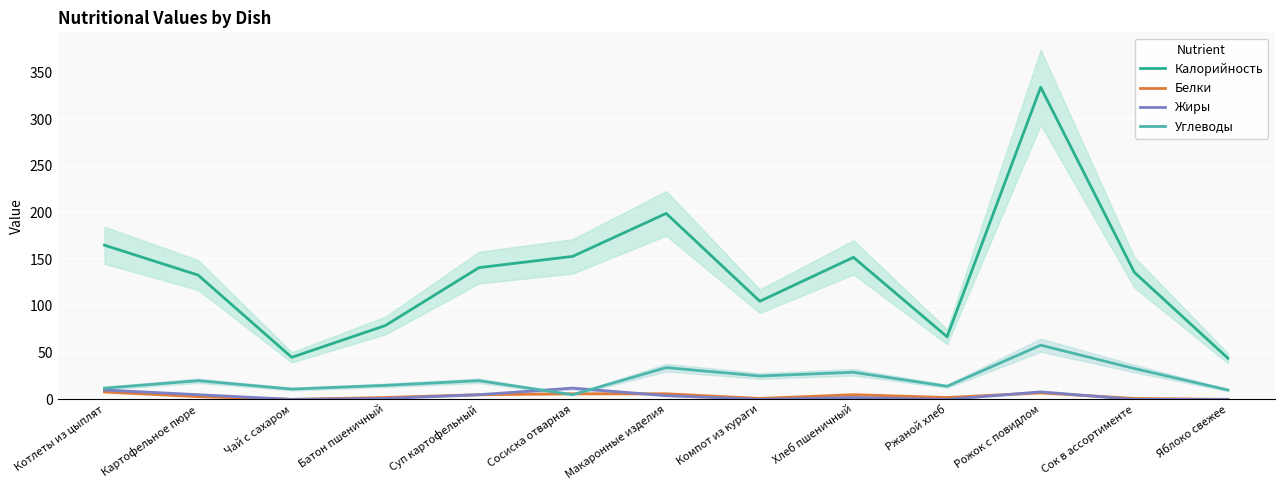

Reading left to right, what are all the values shown in this chart?

Калорийность: Котлеты из цыплят=165	Картофельное пюре=133	Чай с сахаром=45	Батон пшеничный=79	Суп картофельный=141	Сосиска отварная=153	Макаронные изделия=199	Компот из кураги=105	Хлеб пшеничный=152	Ржаной хлеб=67	Рожок с повидлом=334	Сок в ассортименте=136	Яблоко свежее=44
Белки: Котлеты из цыплят=8	Картофельное пюре=3	Чай с сахаром=0	Батон пшеничный=2	Суп картофельный=5	Сосиска отварная=6	Макаронные изделия=6	Компот из кураги=1	Хлеб пшеничный=5	Ржаной хлеб=2	Рожок с повидлом=7	Сок в ассортименте=1	Яблоко свежее=0
Жиры: Котлеты из цыплят=10	Картофельное пюре=5	Чай с сахаром=0	Батон пшеничный=1	Суп картофельный=5	Сосиска отварная=12	Макаронные изделия=4	Компот из кураги=0	Хлеб пшеничный=2	Ржаной хлеб=0	Рожок с повидлом=8	Сок в ассортименте=0	Яблоко свежее=0
Углеводы: Котлеты из цыплят=12	Картофельное пюре=20	Чай с сахаром=11	Батон пшеничный=15	Суп картофельный=20	Сосиска отварная=5	Макаронные изделия=34	Компот из кураги=25	Хлеб пшеничный=29	Ржаной хлеб=14	Рожок с повидлом=58	Сок в ассортименте=33	Яблоко свежее=10